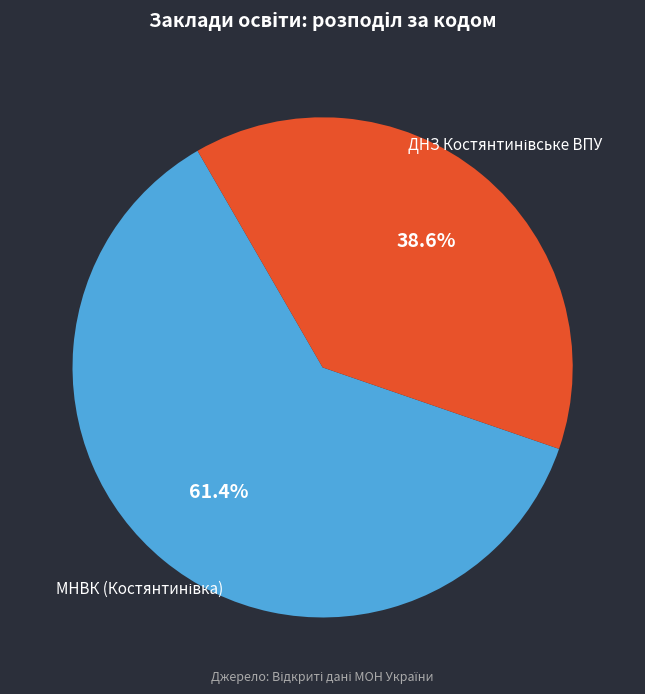

Is there a majority slice in this chart?

Yes